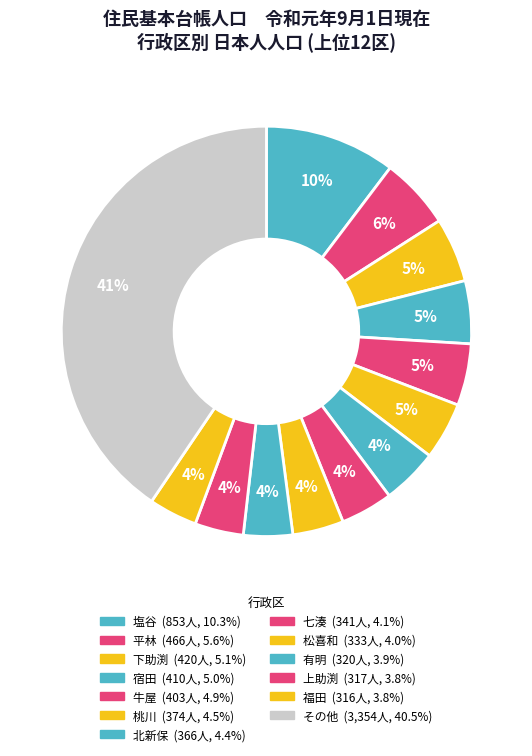

How many slices are in this pie chart?

13